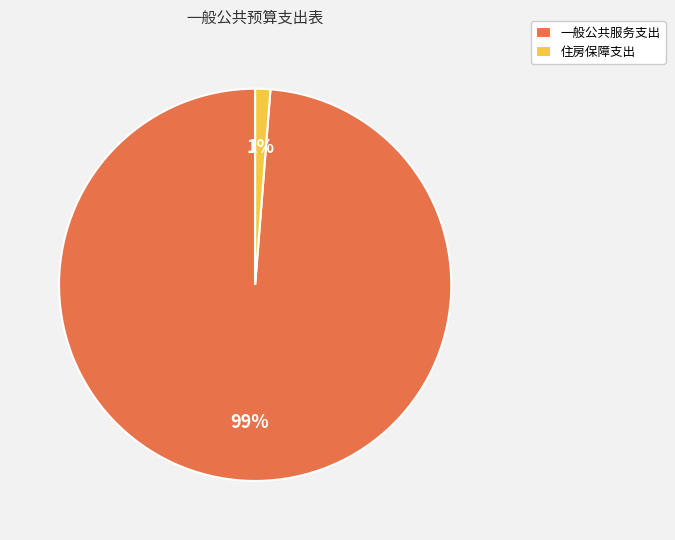

True or false: 住房保障支出 accounts for 11% of the total.

False